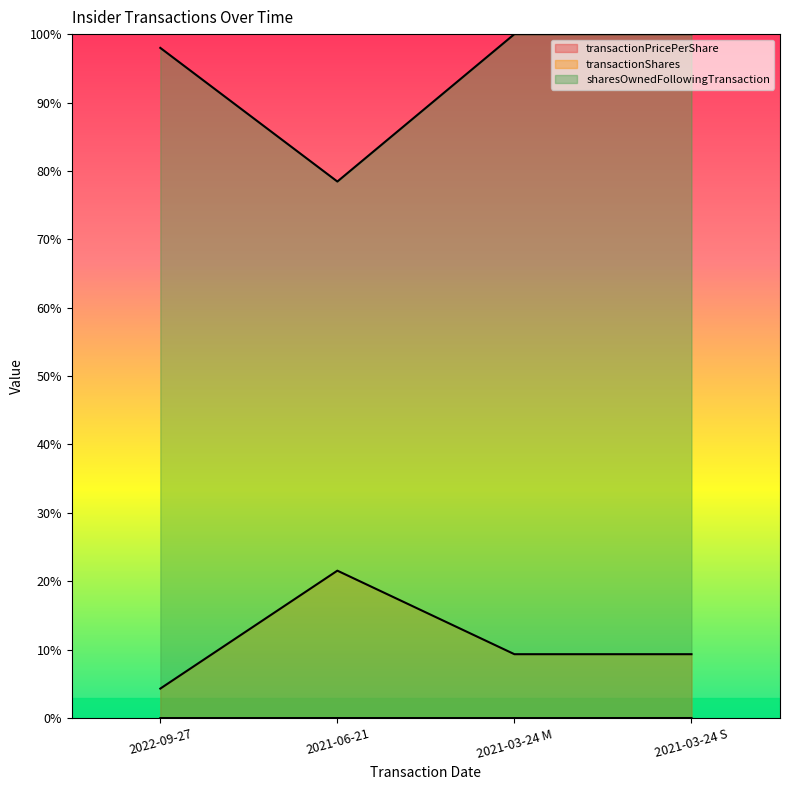

True or false: transactionShares and sharesOwnedFollowingTransaction cross at least once.

False